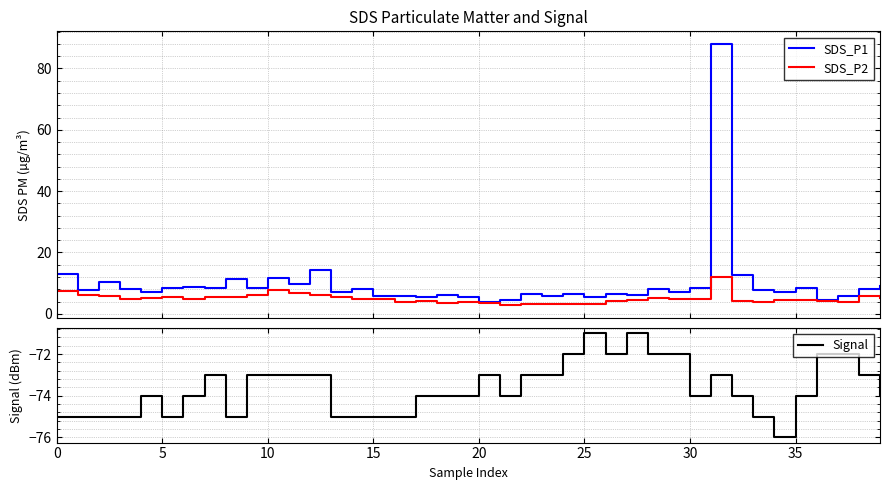

What is the maximum value for Signal?

-71